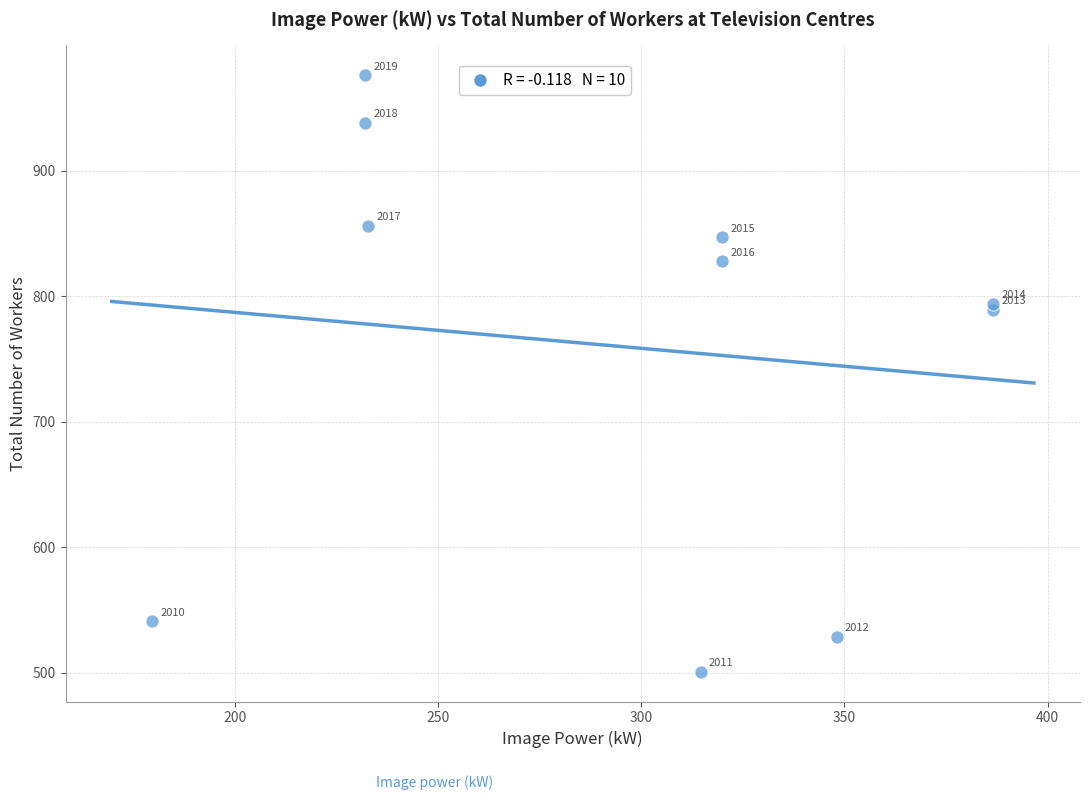

What Y value in the scatter plot is closest to 738?

789